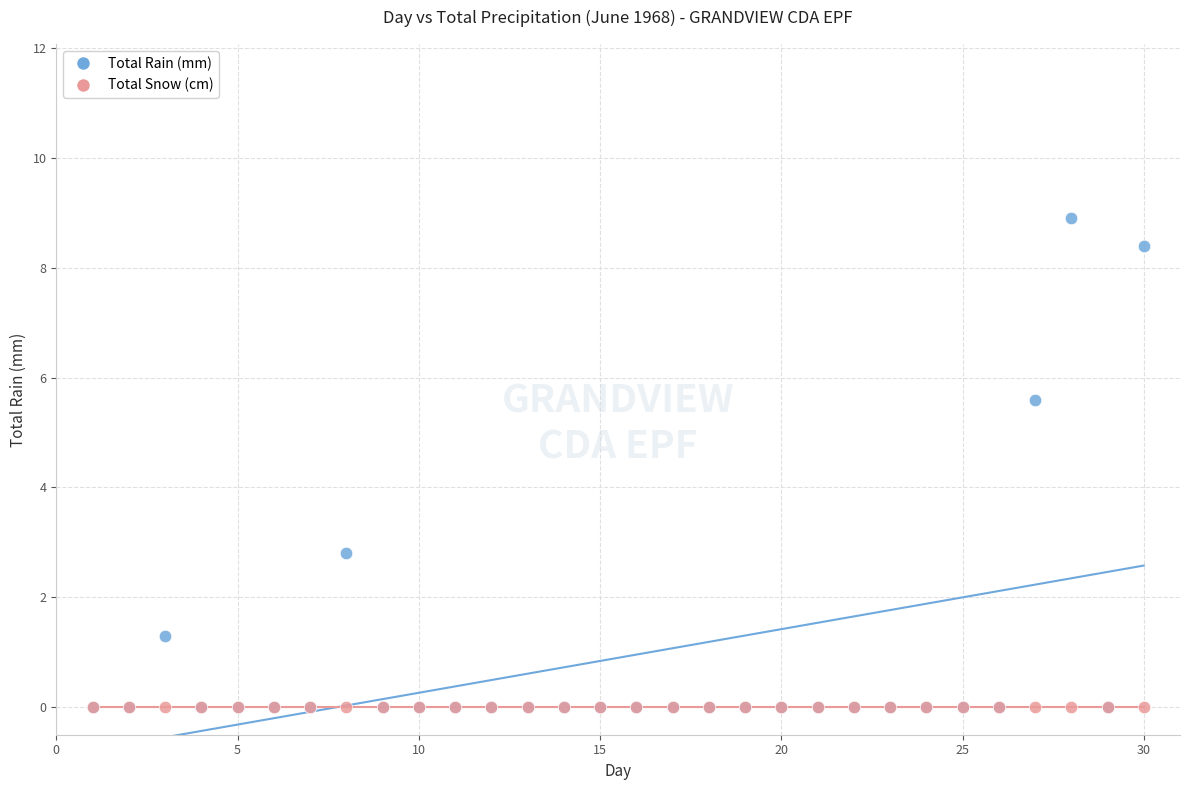

In the Total Rain (mm) series, what Y value is closest to 4?

2.8